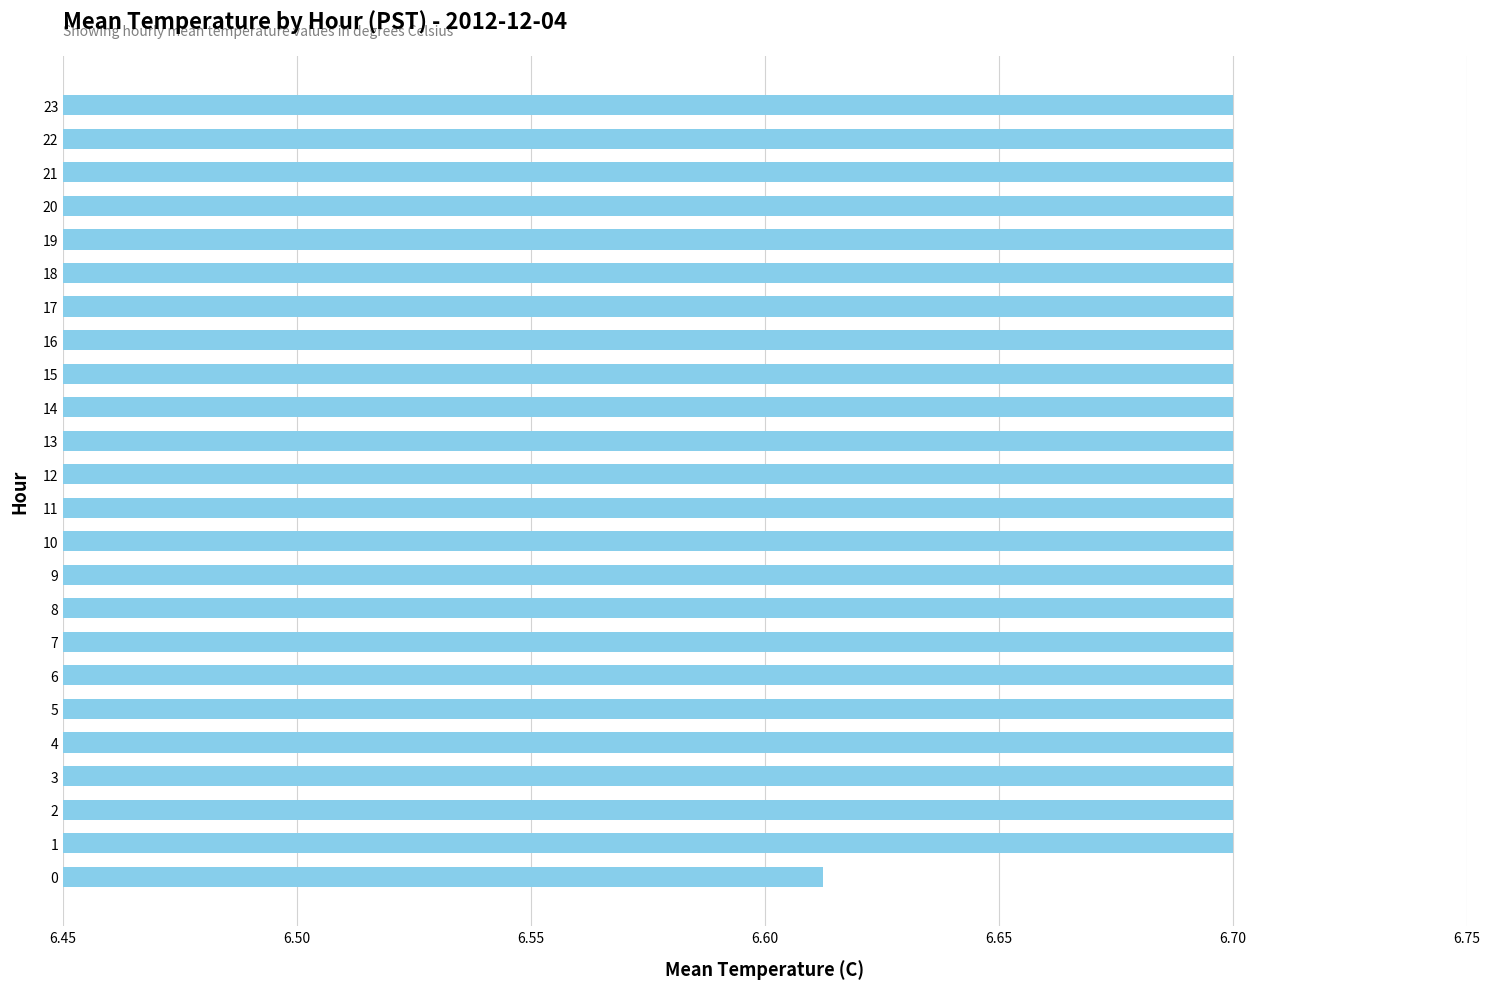

What is the average value?

6.7